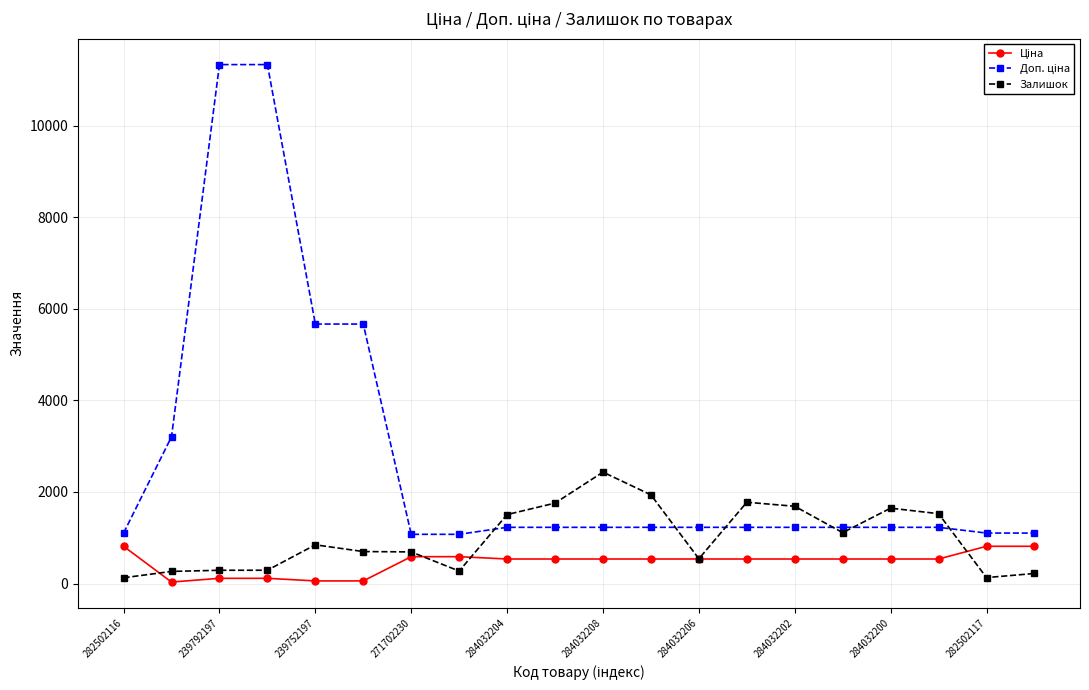

What is the greatest value displayed?

11334.0